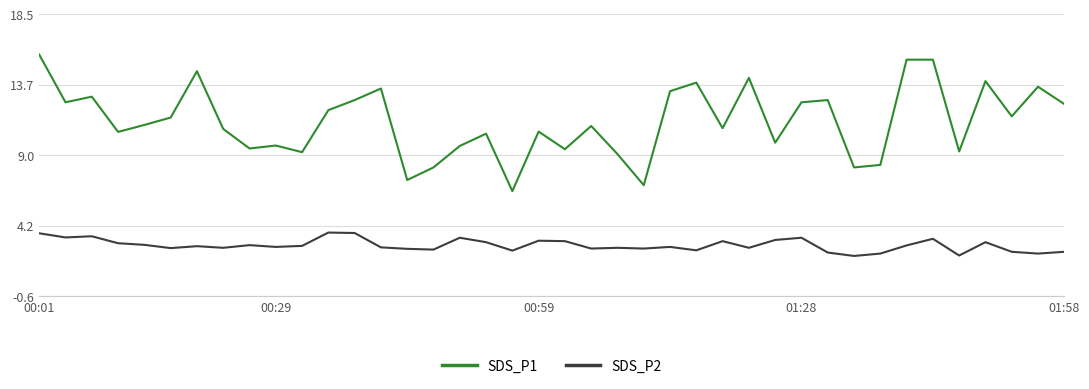

At how many categories does at least one series exceed 5?

40